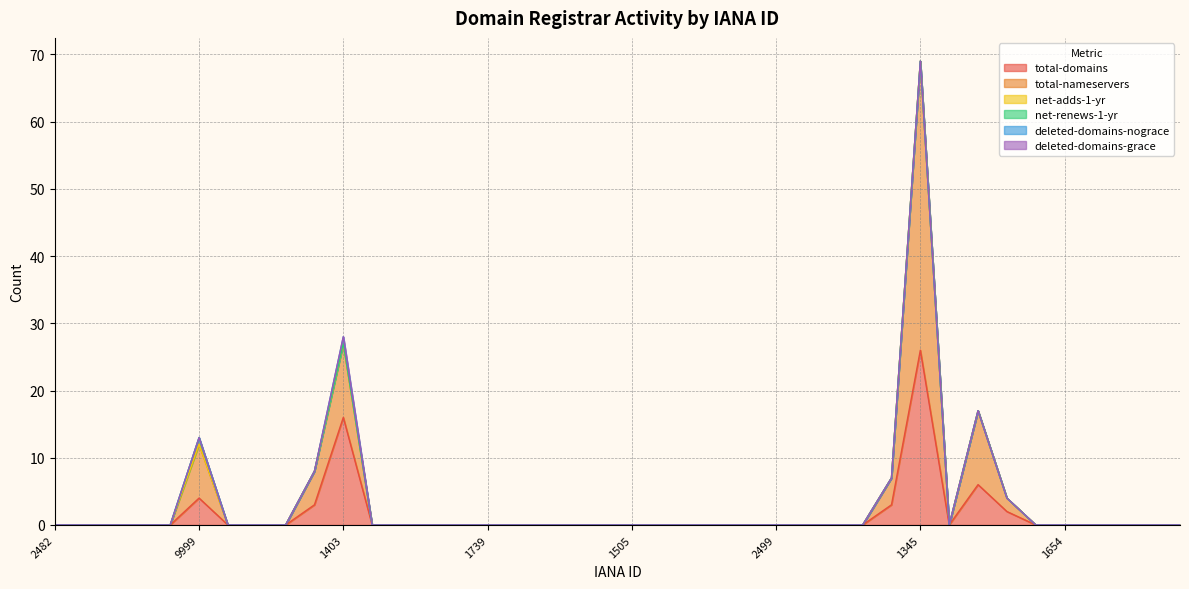

What position from the left is 1291?

30